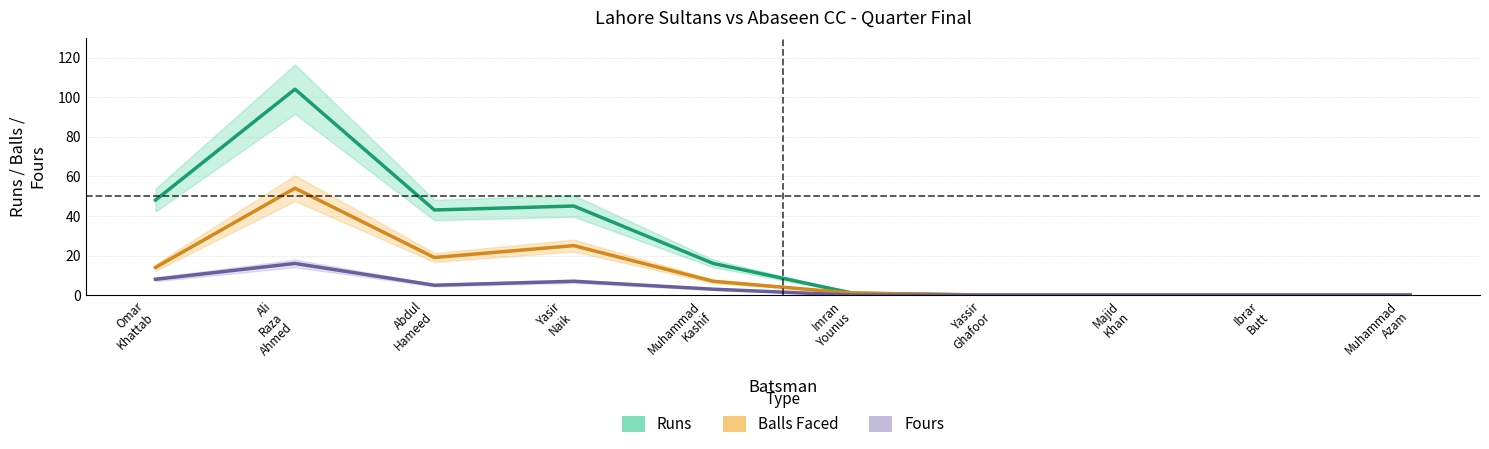

What is the sum of all Fours values?

39